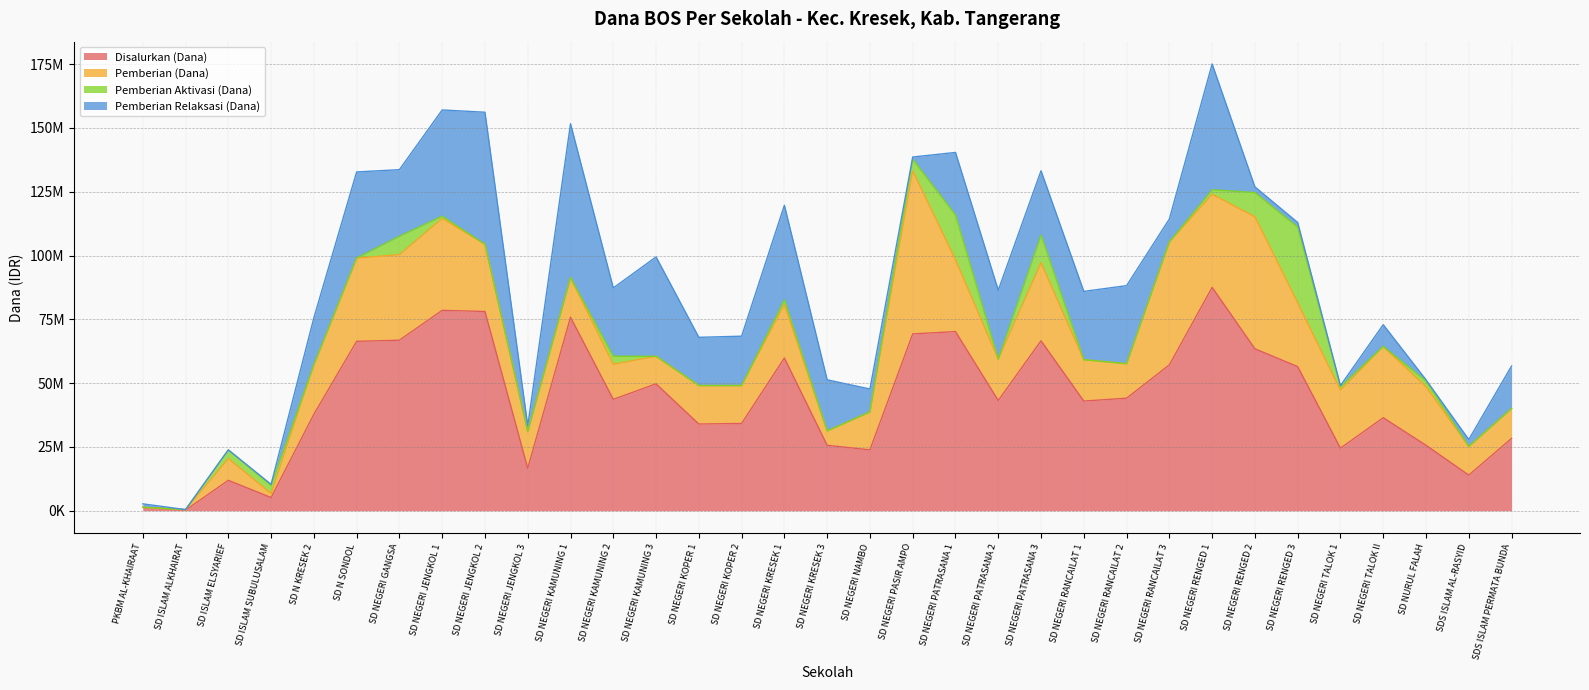

Reading left to right, what are all the values shown in this chart?

Disalurkan (Dana): PKBM AL-KHAIRAAT=1350000	SD ISLAM ALKHAIRAT=225000	SD ISLAM ELSYARIEF=11925000	SD ISLAM SUBULUSALAM=5175000	SD N KRESEK 2=37800000	SD N SONDOL=66375000	SD NEGERI GANGSA=66825000	SD NEGERI JENGKOL 1=78525000	SD NEGERI JENGKOL 2=78075000	SD NEGERI JENGKOL 3=16650000	SD NEGERI KAMUNING 1=75825000	SD NEGERI KAMUNING 2=43650000	SD NEGERI KAMUNING 3=49725000	SD NEGERI KOPER 1=33975000	SD NEGERI KOPER 2=34200000	SD NEGERI KRESEK 1=59850000	SD NEGERI KRESEK 3=25650000	SD NEGERI NAMBO=23850000	SD NEGERI PASIR AMPO=69300000	SD NEGERI PATRASANA 1=70200000	SD NEGERI PATRASANA 2=43200000	SD NEGERI PATRASANA 3=66600000	SD NEGERI RANCAILAT 1=42975000	SD NEGERI RANCAILAT 2=44100000	SD NEGERI RANCAILAT 3=57150000	SD NEGERI RENGED 1=87525000	SD NEGERI RENGED 2=63450000	SD NEGERI RENGED 3=56475000	SD NEGERI TALOK 1=24525000	SD NEGERI TALOK II=36450000	SD NURUL FALAH=25650000	SDS ISLAM AL-RASYID=13950000	SDS ISLAM PERMATA BUNDA=28350000
Pemberian (Dana): PKBM AL-KHAIRAAT=0	SD ISLAM ALKHAIRAT=225000	SD ISLAM ELSYARIEF=8550000	SD ISLAM SUBULUSALAM=1575000	SD N KRESEK 2=19350000	SD N SONDOL=32625000	SD NEGERI GANGSA=33525000	SD NEGERI JENGKOL 1=36000000	SD NEGERI JENGKOL 2=26325000	SD NEGERI JENGKOL 3=14400000	SD NEGERI KAMUNING 1=15525000	SD NEGERI KAMUNING 2=13725000	SD NEGERI KAMUNING 3=10800000	SD NEGERI KOPER 1=15075000	SD NEGERI KOPER 2=14850000	SD NEGERI KRESEK 1=20925000	SD NEGERI KRESEK 3=5625000	SD NEGERI NAMBO=14850000	SD NEGERI PASIR AMPO=63900000	SD NEGERI PATRASANA 1=28125000	SD NEGERI PATRASANA 2=16200000	SD NEGERI PATRASANA 3=30600000	SD NEGERI RANCAILAT 1=16200000	SD NEGERI RANCAILAT 2=13500000	SD NEGERI RANCAILAT 3=48150000	SD NEGERI RENGED 1=36450000	SD NEGERI RENGED 2=51750000	SD NEGERI RENGED 3=24975000	SD NEGERI TALOK 1=22725000	SD NEGERI TALOK II=27900000	SD NURUL FALAH=22950000	SDS ISLAM AL-RASYID=11250000	SDS ISLAM PERMATA BUNDA=11700000
Pemberian Aktivasi (Dana): PKBM AL-KHAIRAAT=0	SD ISLAM ALKHAIRAT=0	SD ISLAM ELSYARIEF=3375000	SD ISLAM SUBULUSALAM=3150000	SD N KRESEK 2=0	SD N SONDOL=0	SD NEGERI GANGSA=7200000	SD NEGERI JENGKOL 1=900000	SD NEGERI JENGKOL 2=0	SD NEGERI JENGKOL 3=0	SD NEGERI KAMUNING 1=0	SD NEGERI KAMUNING 2=3150000	SD NEGERI KAMUNING 3=0	SD NEGERI KOPER 1=0	SD NEGERI KOPER 2=0	SD NEGERI KRESEK 1=1800000	SD NEGERI KRESEK 3=0	SD NEGERI NAMBO=0	SD NEGERI PASIR AMPO=4500000	SD NEGERI PATRASANA 1=17550000	SD NEGERI PATRASANA 2=0	SD NEGERI PATRASANA 3=10800000	SD NEGERI RANCAILAT 1=0	SD NEGERI RANCAILAT 2=0	SD NEGERI RANCAILAT 3=0	SD NEGERI RENGED 1=1800000	SD NEGERI RENGED 2=9450000	SD NEGERI RENGED 3=29700000	SD NEGERI TALOK 1=1350000	SD NEGERI TALOK II=0	SD NURUL FALAH=2250000	SDS ISLAM AL-RASYID=0	SDS ISLAM PERMATA BUNDA=0
Pemberian Relaksasi (Dana): PKBM AL-KHAIRAAT=1350000	SD ISLAM ALKHAIRAT=0	SD ISLAM ELSYARIEF=0	SD ISLAM SUBULUSALAM=450000	SD N KRESEK 2=18450000	SD N SONDOL=33750000	SD NEGERI GANGSA=26100000	SD NEGERI JENGKOL 1=41625000	SD NEGERI JENGKOL 2=51750000	SD NEGERI JENGKOL 3=2250000	SD NEGERI KAMUNING 1=60300000	SD NEGERI KAMUNING 2=26775000	SD NEGERI KAMUNING 3=38925000	SD NEGERI KOPER 1=18900000	SD NEGERI KOPER 2=19350000	SD NEGERI KRESEK 1=37125000	SD NEGERI KRESEK 3=20025000	SD NEGERI NAMBO=9000000	SD NEGERI PASIR AMPO=900000	SD NEGERI PATRASANA 1=24525000	SD NEGERI PATRASANA 2=27000000	SD NEGERI PATRASANA 3=25200000	SD NEGERI RANCAILAT 1=26775000	SD NEGERI RANCAILAT 2=30600000	SD NEGERI RANCAILAT 3=9000000	SD NEGERI RENGED 1=49275000	SD NEGERI RENGED 2=2250000	SD NEGERI RENGED 3=1800000	SD NEGERI TALOK 1=450000	SD NEGERI TALOK II=8550000	SD NURUL FALAH=450000	SDS ISLAM AL-RASYID=2700000	SDS ISLAM PERMATA BUNDA=16650000